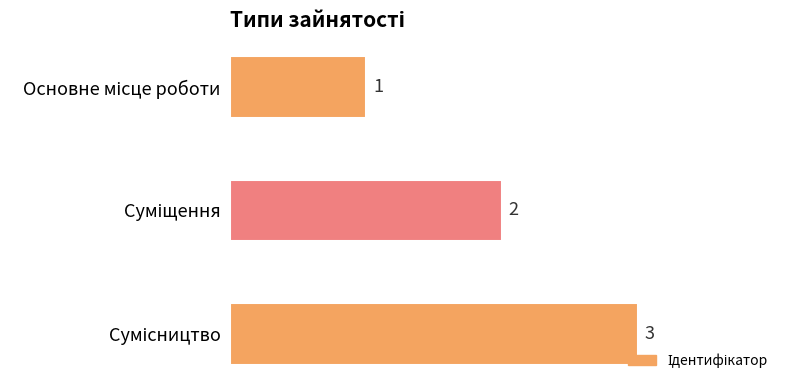

What is the value of the 3rd bar from the top?

3